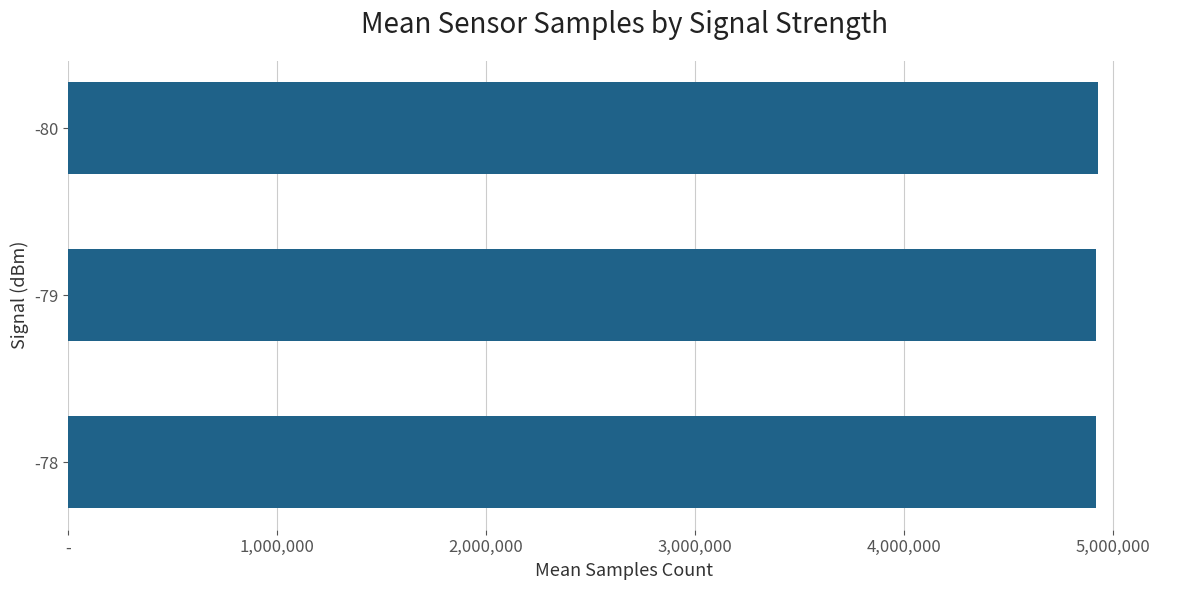

Are the bars horizontal?

Yes